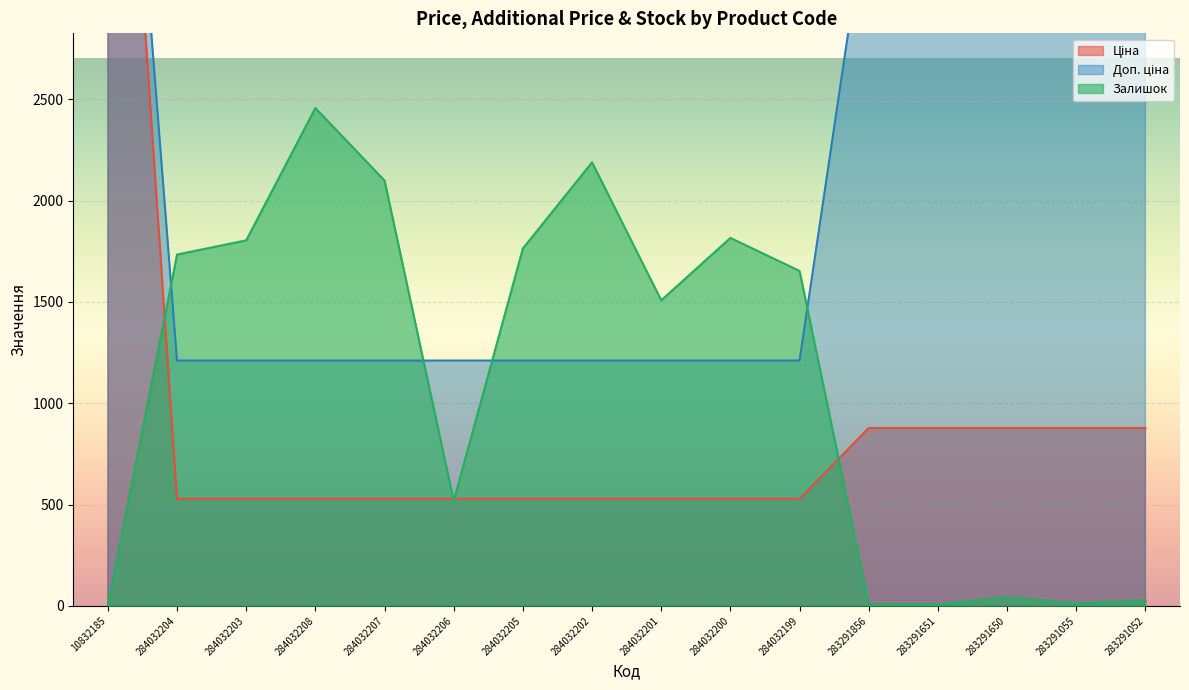

Where is Залишок nearest to the value 1230?

284032201